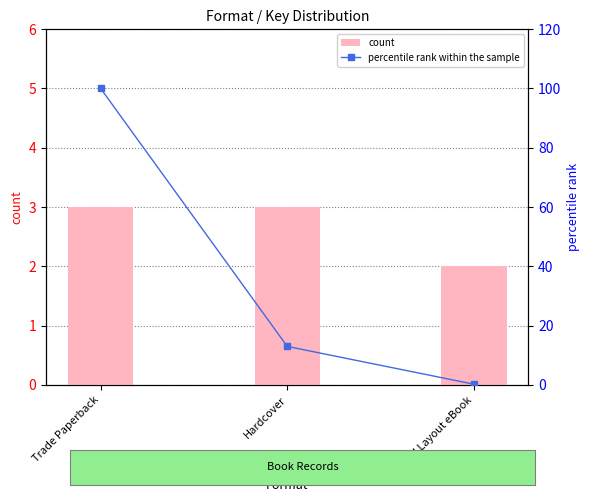

Reading left to right, list all the values displayed in this chart.

count: 3.0	3.0	2.0
percentile rank within the sample: 100.0	12.9	0.2